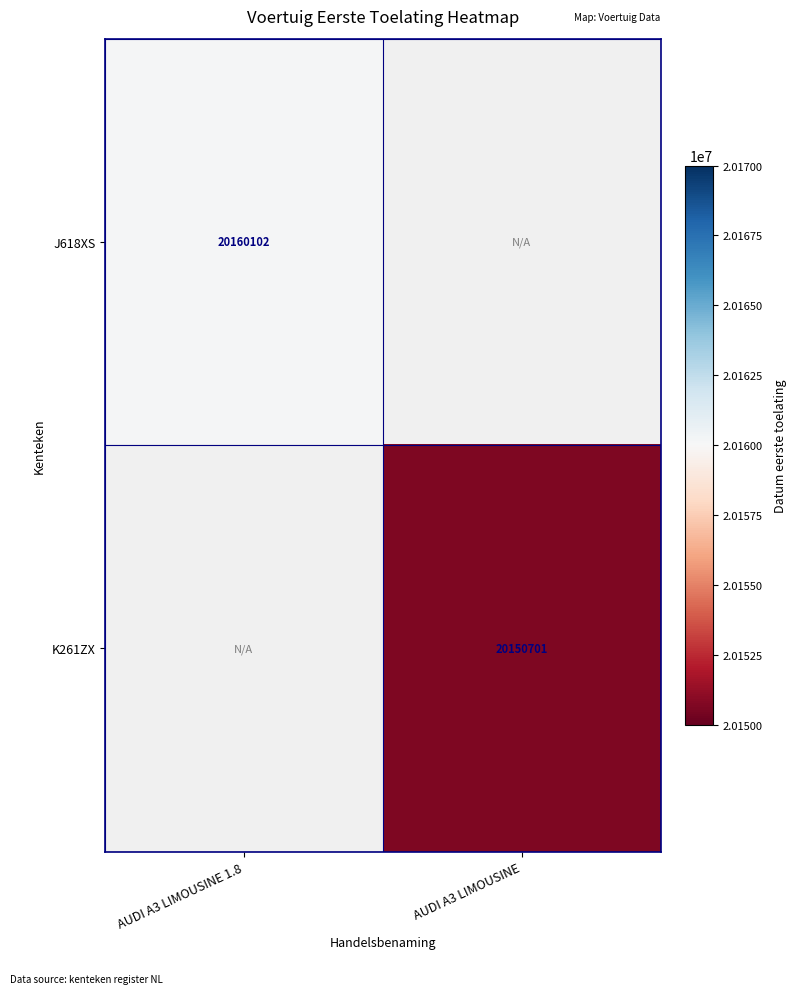

Is the value of K261ZX at AUDI A3 LIMOUSINE greater than the value of J618XS at AUDI A3 LIMOUSINE 1.8?

No